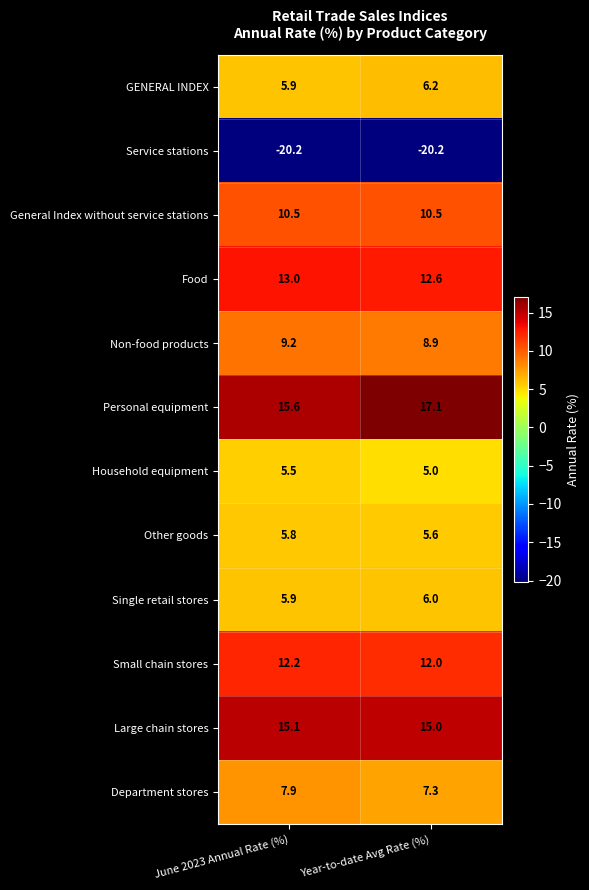

What is the sum of the Food values at Year-to-date Avg Rate (%) and June 2023 Annual Rate (%)?

25.6